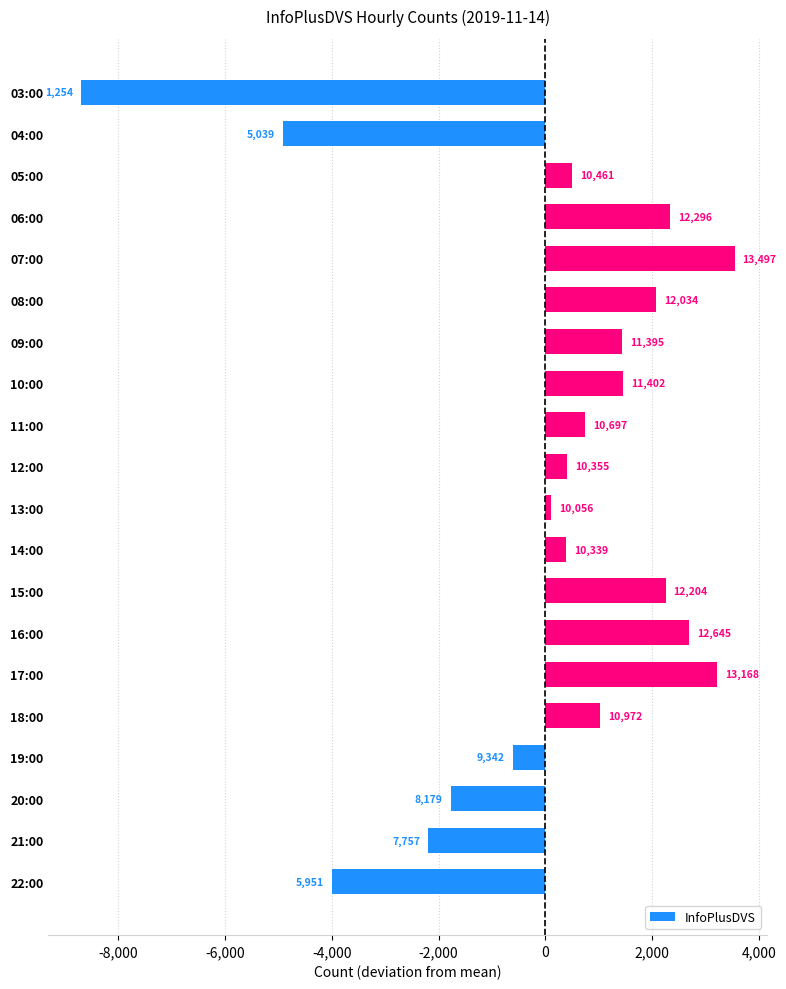

Are the bars horizontal?

Yes